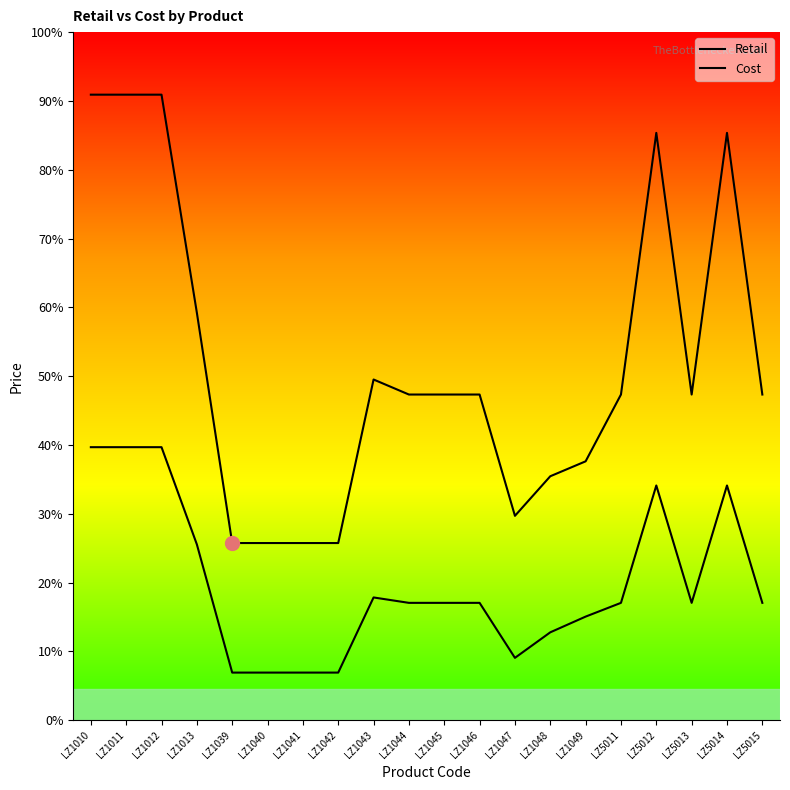

Between LZ1039 and LZ1041, which series saw the biggest shift?

Retail